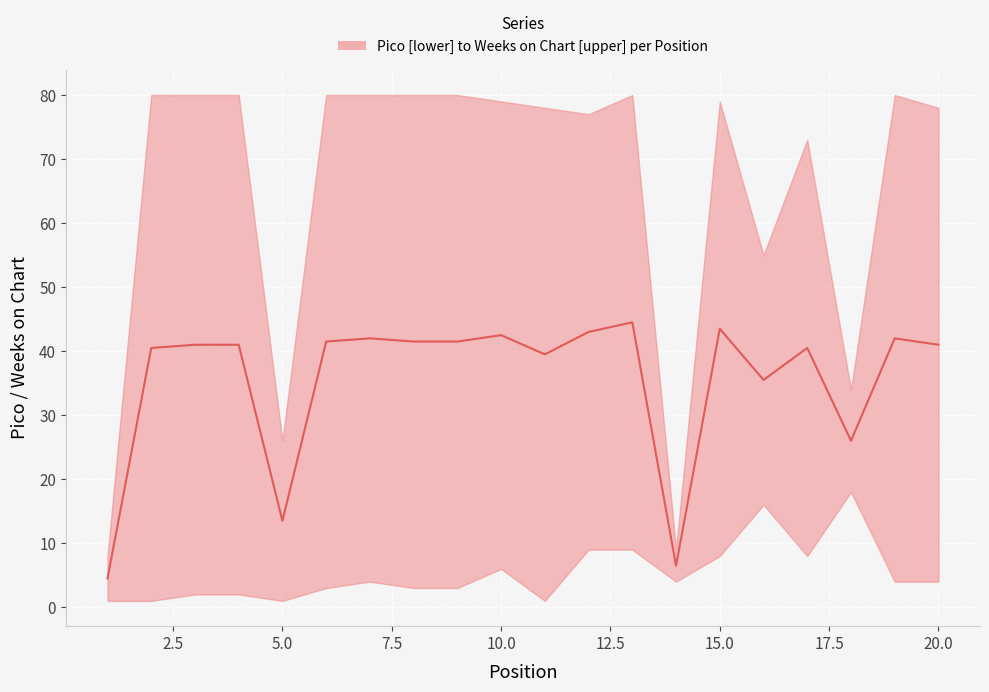

What is the average value?

35.6